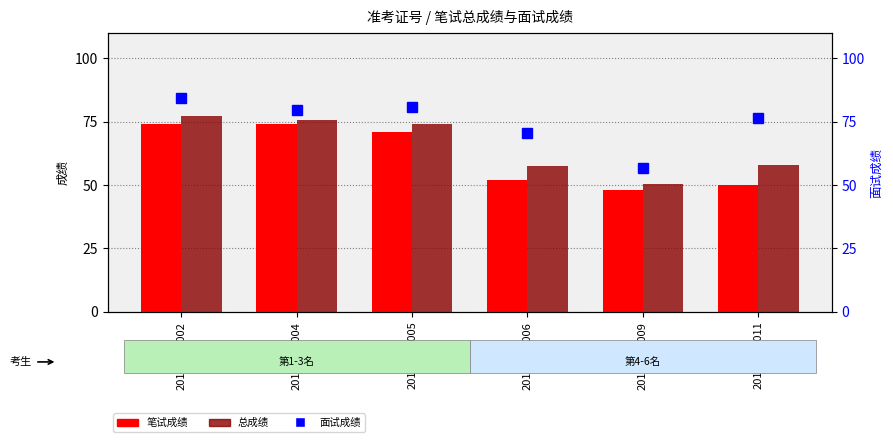

What is the highest value of the 总成绩 series?

77.1